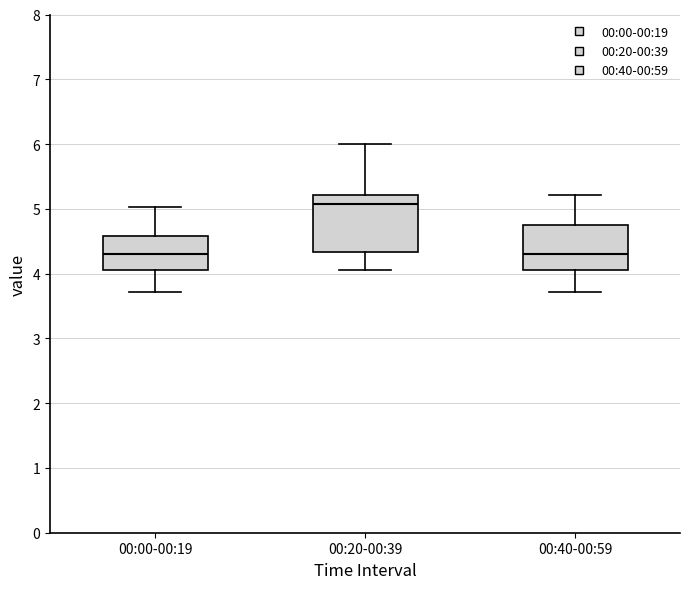

Where does the upper whisker of the box for 00:20-00:39 end on the y-axis? The values are not printed on the chart, so give them approximately, as read against the axis.

6.0